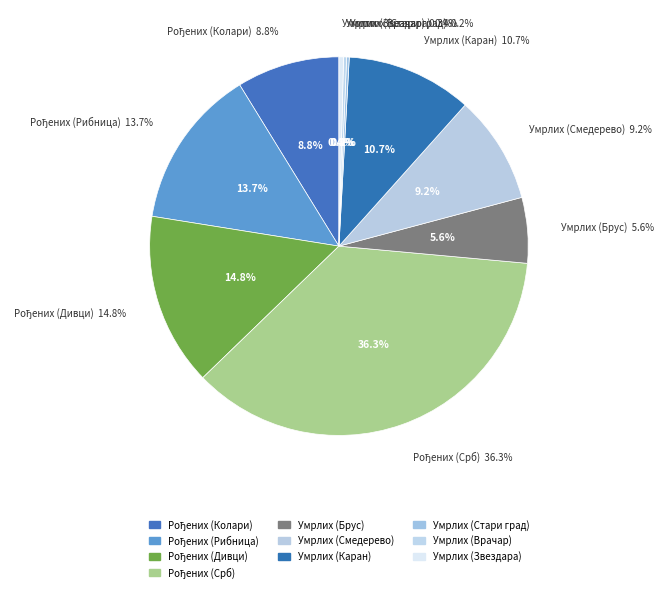

Is the sum of Матична књига умрлих (Смедерево) and Матична књига умрлих (Брус) greater than half?

No